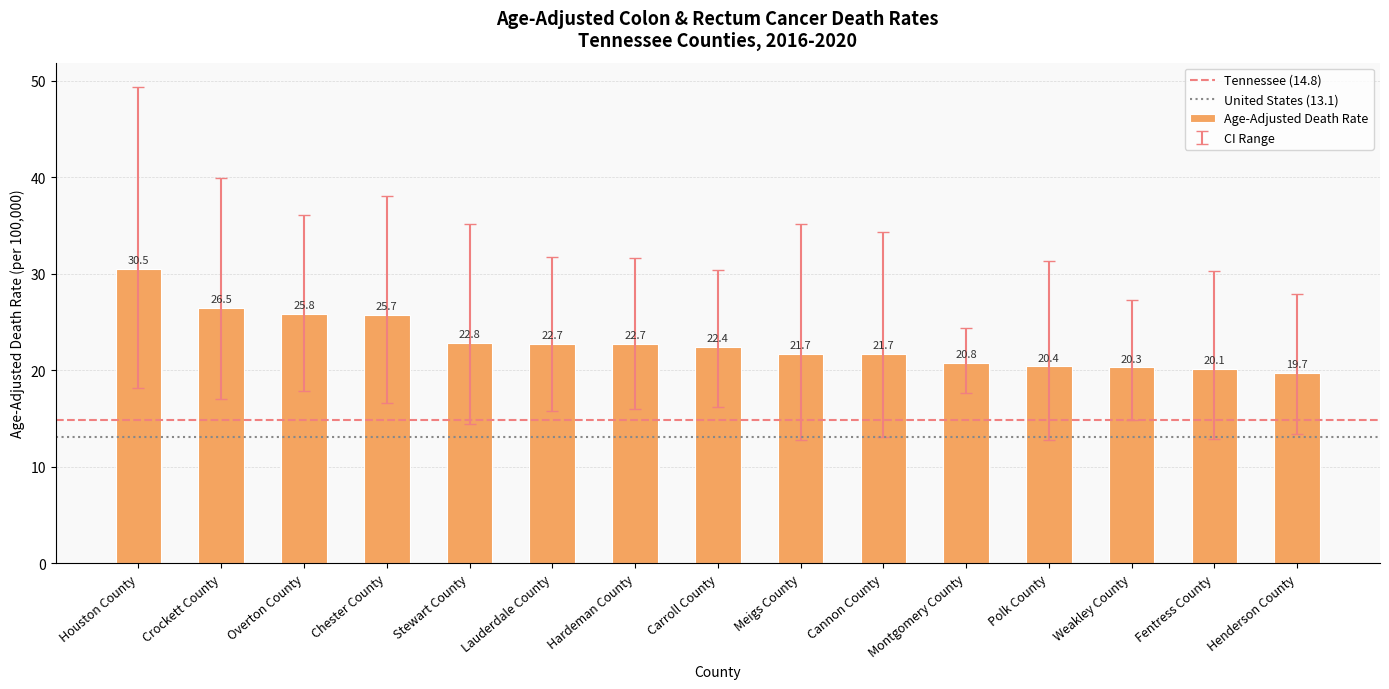

At which label is the value closest to 25?

Chester County